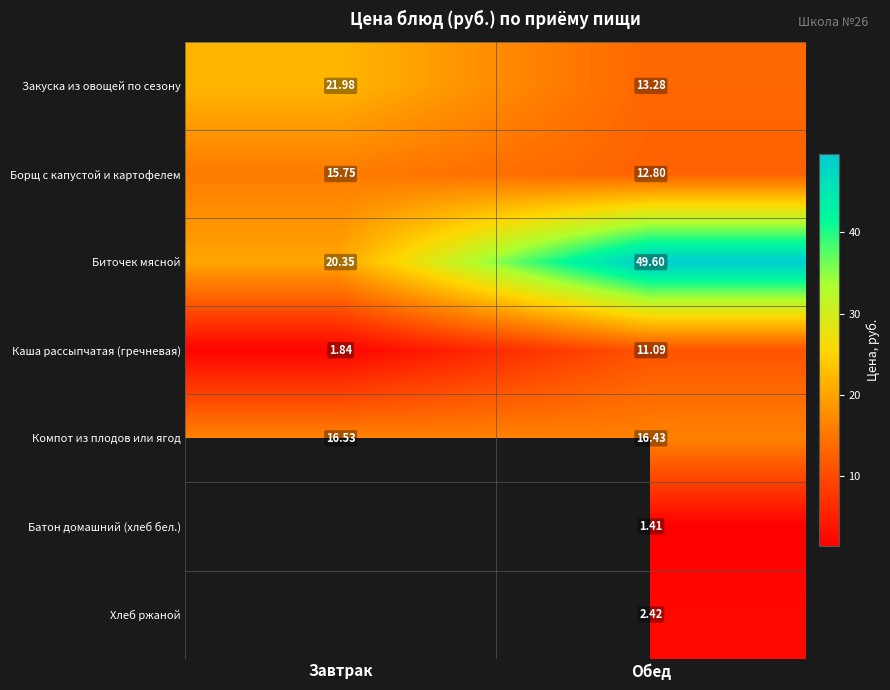

At how many categories does at least one series exceed 14?

2